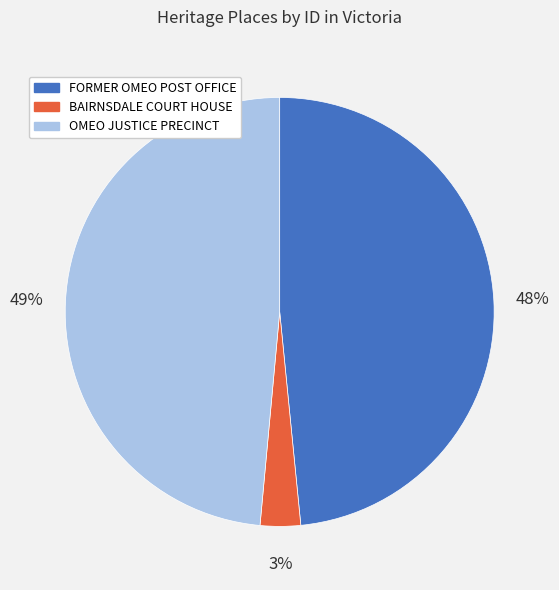

Is it true that BAIRNSDALE COURT HOUSE is 16% of the pie?

False